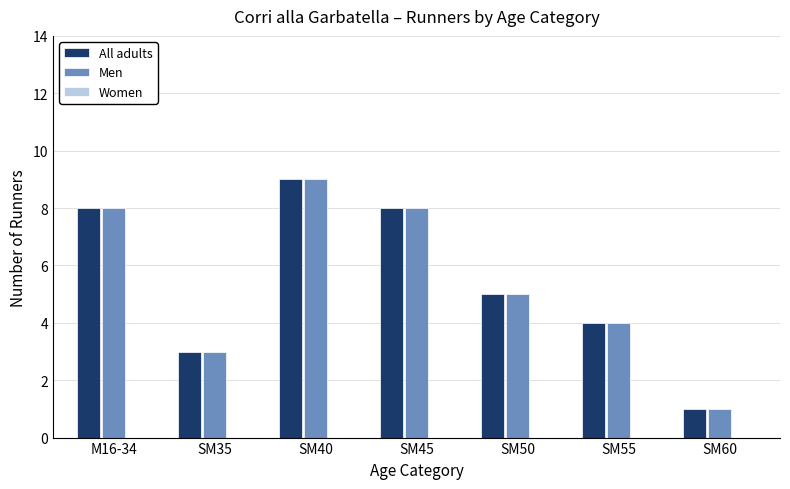

What position from the left is SM40?

3